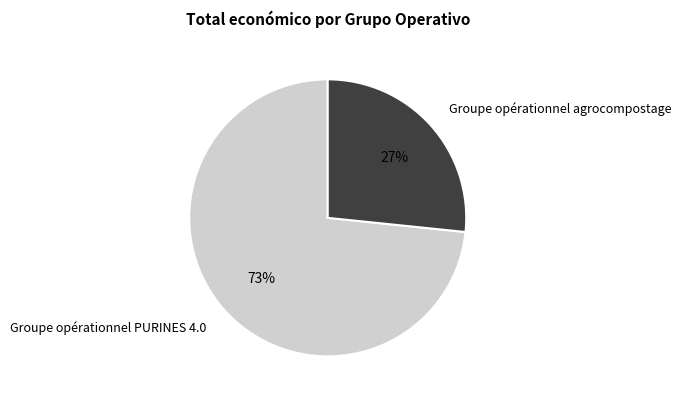

Is the sum of Groupe opérationnel PURINES 4.0 and Groupe opérationnel agrocompostage greater than half?

Yes